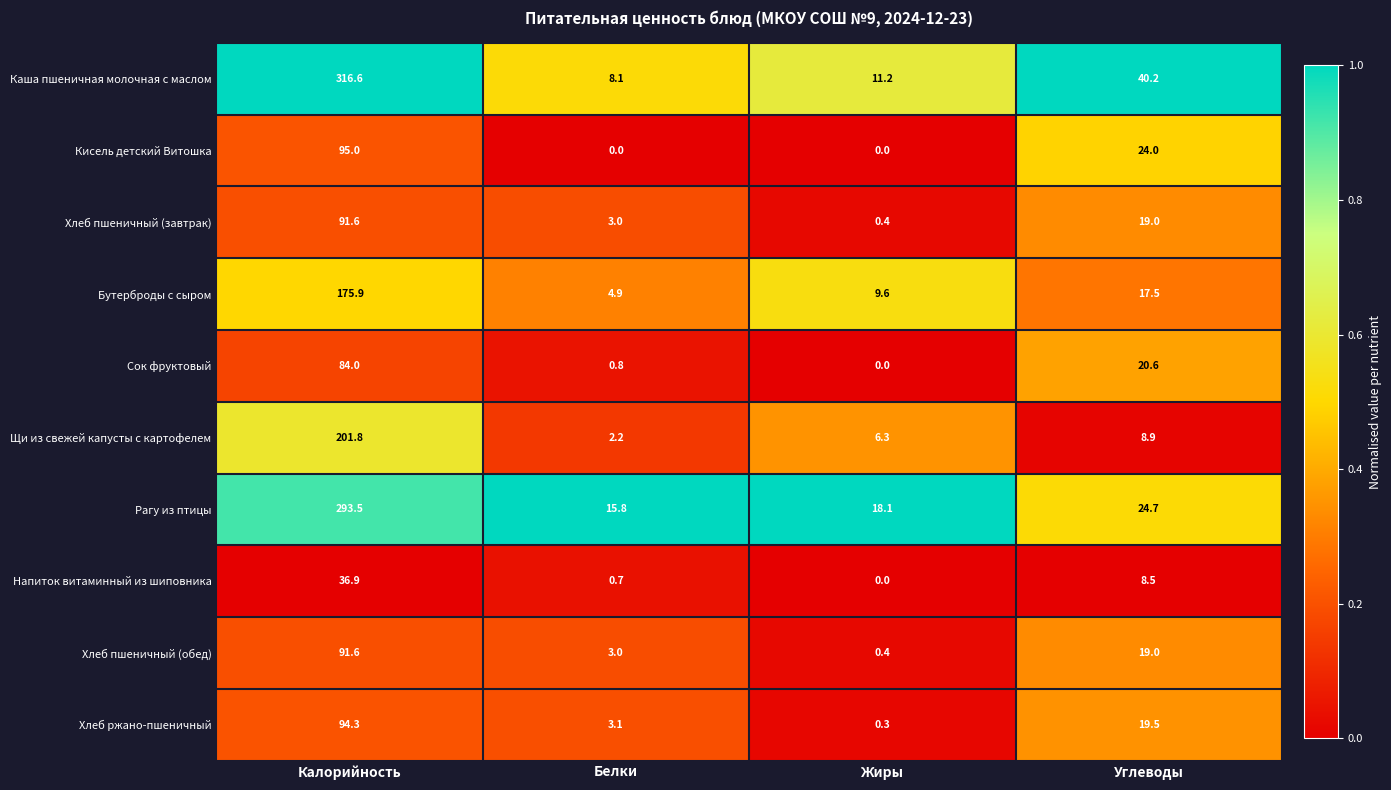

True or false: Кисель детский Витошка has a value of 15.1 at Углеводы.

False